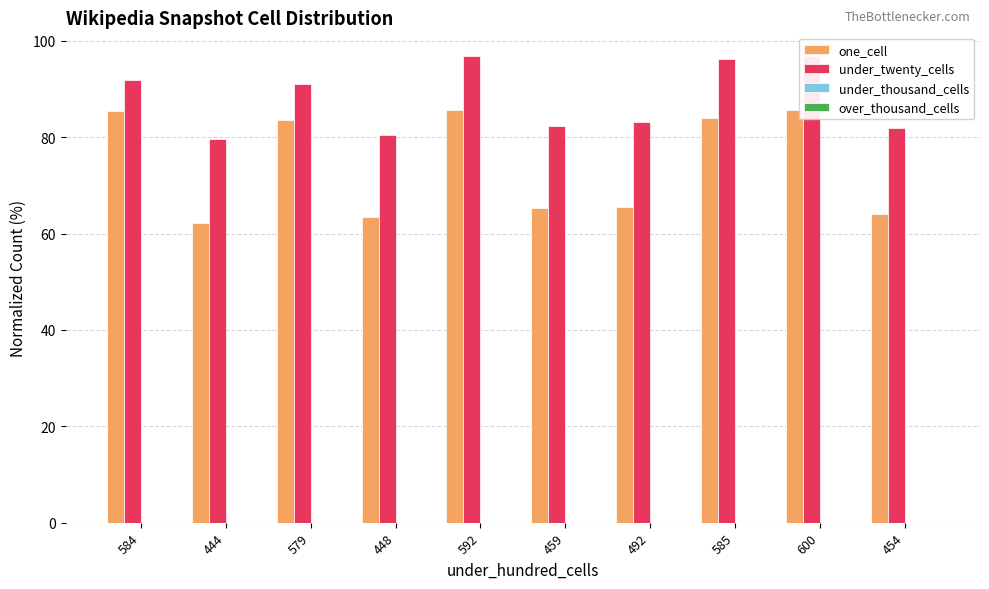

What is the greatest value displayed?

96.9